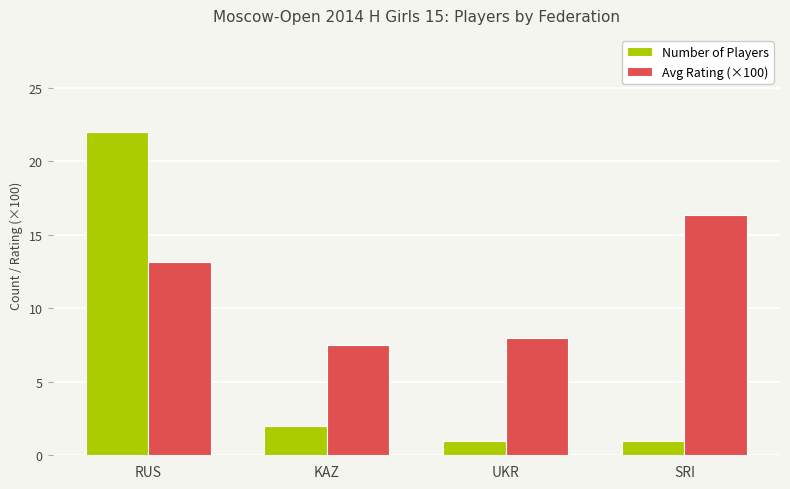

Where is Avg Rating (×100) nearest to the value 11?

RUS